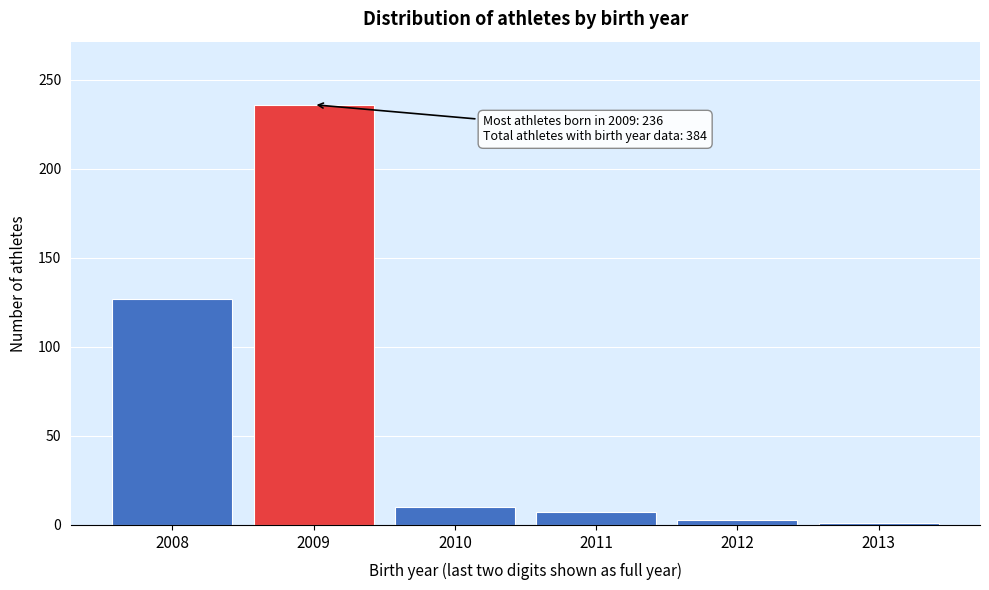

Reading left to right, list all the values displayed in this chart.

127	236	10	7	3	1